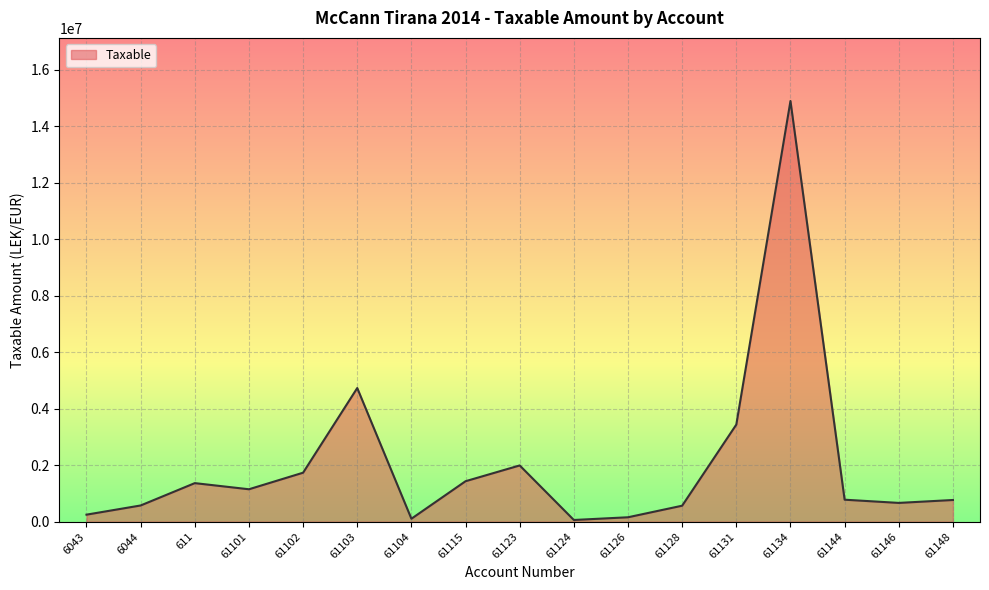

Where is the data nearest to the value 7474836?

61103